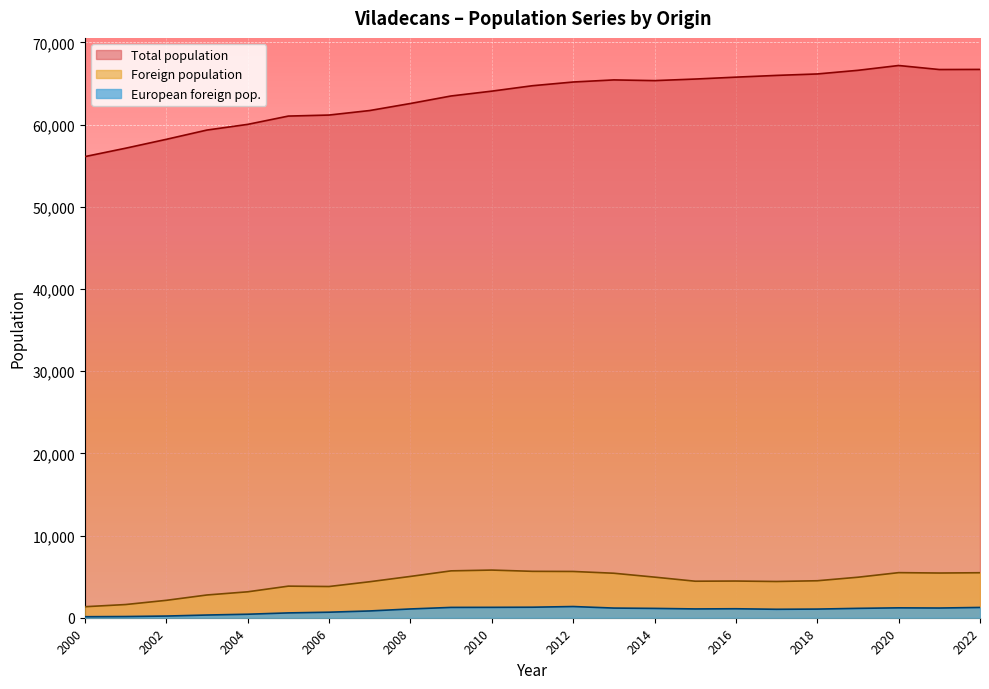

List the labels in order of European foreign pop. value, smallest first.

2000, 2001, 2002, 2003, 2004, 2005, 2006, 2007, 2017, 2018, 2008, 2015, 2016, 2014, 2019, 2013, 2021, 2020, 2022, 2009, 2010, 2011, 2012